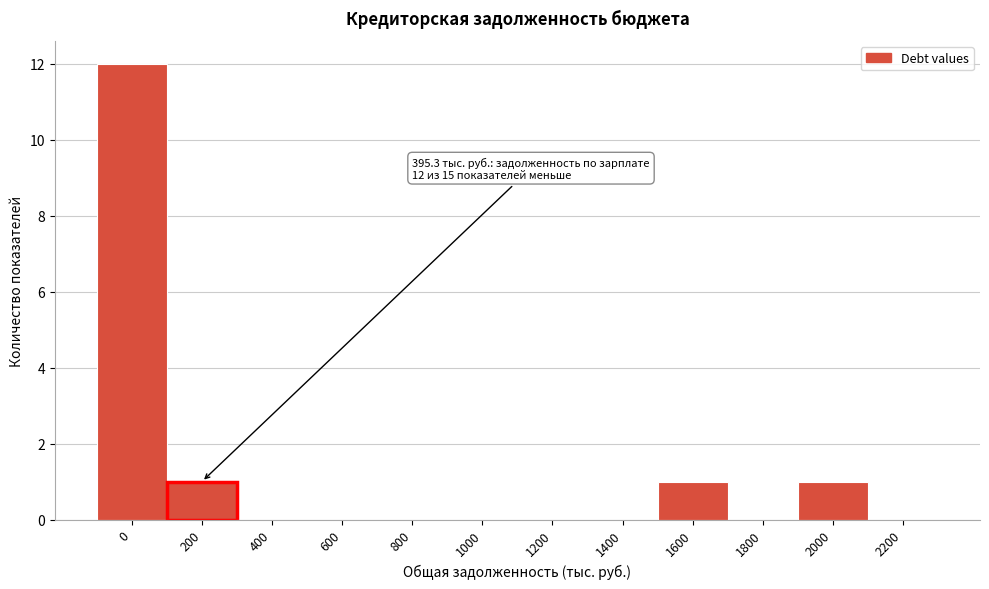

Reading right to left, what are all the values shown in this chart?

2200=0	2000=1	1800=0	1600=1	1400=0	1200=0	1000=0	800=0	600=0	400=0	200=1	0=12